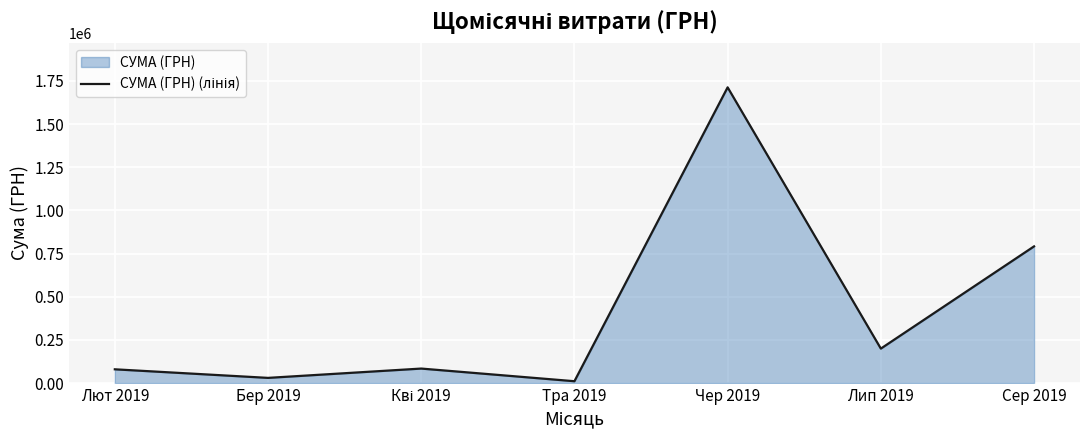

How many lines are shown in the chart?

1